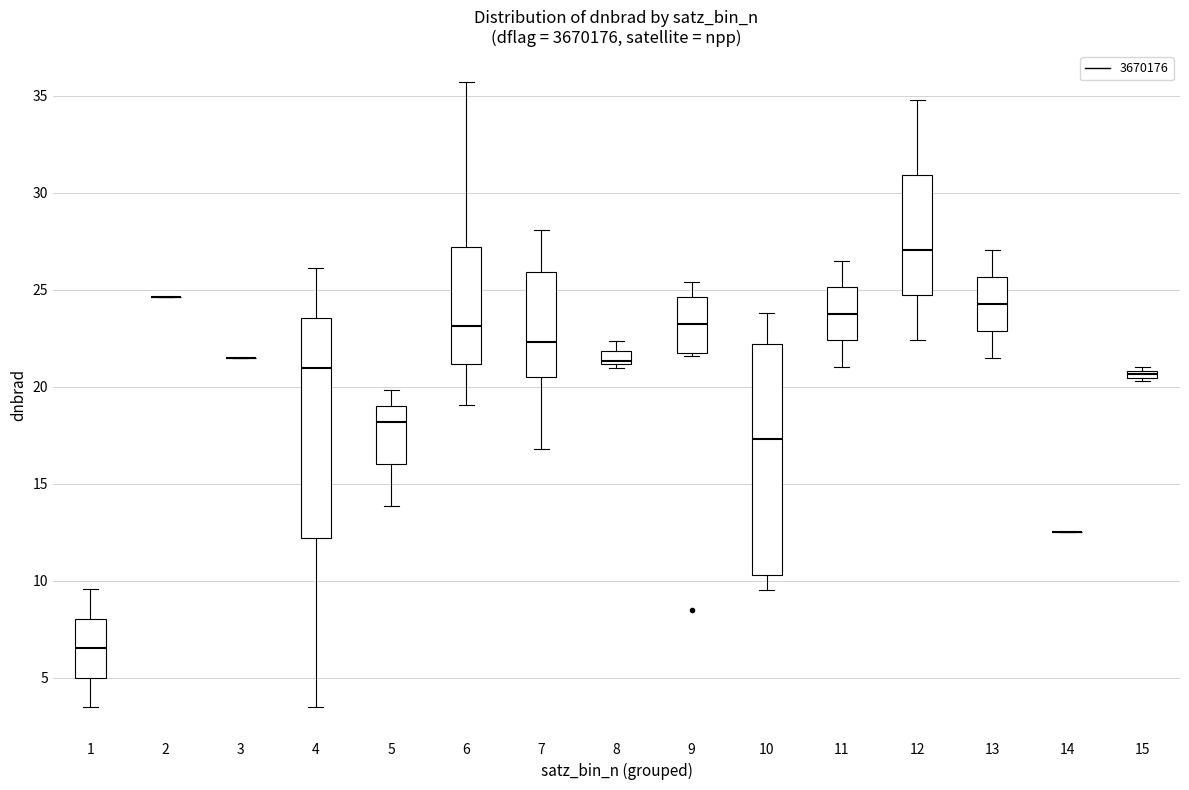

Where does the upper whisker of the box at x = 11 end on the y-axis? The values are not printed on the chart, so give them approximately, as read against the axis.

26.5